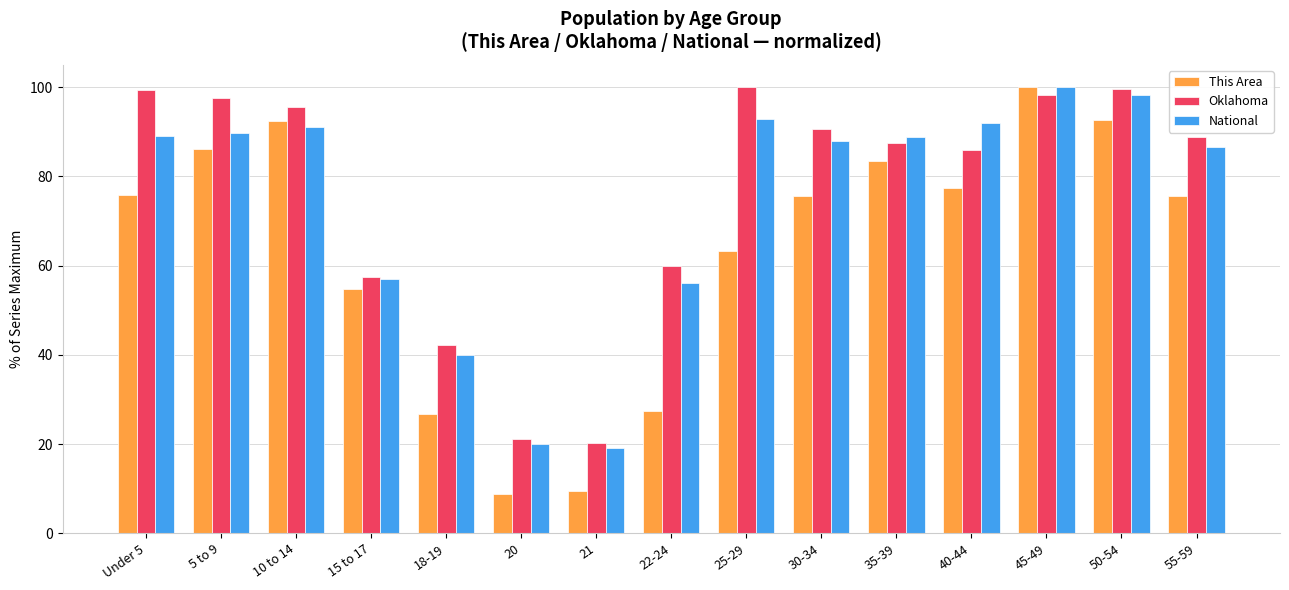

What are all the series names shown in the legend?

This Area, Oklahoma, National